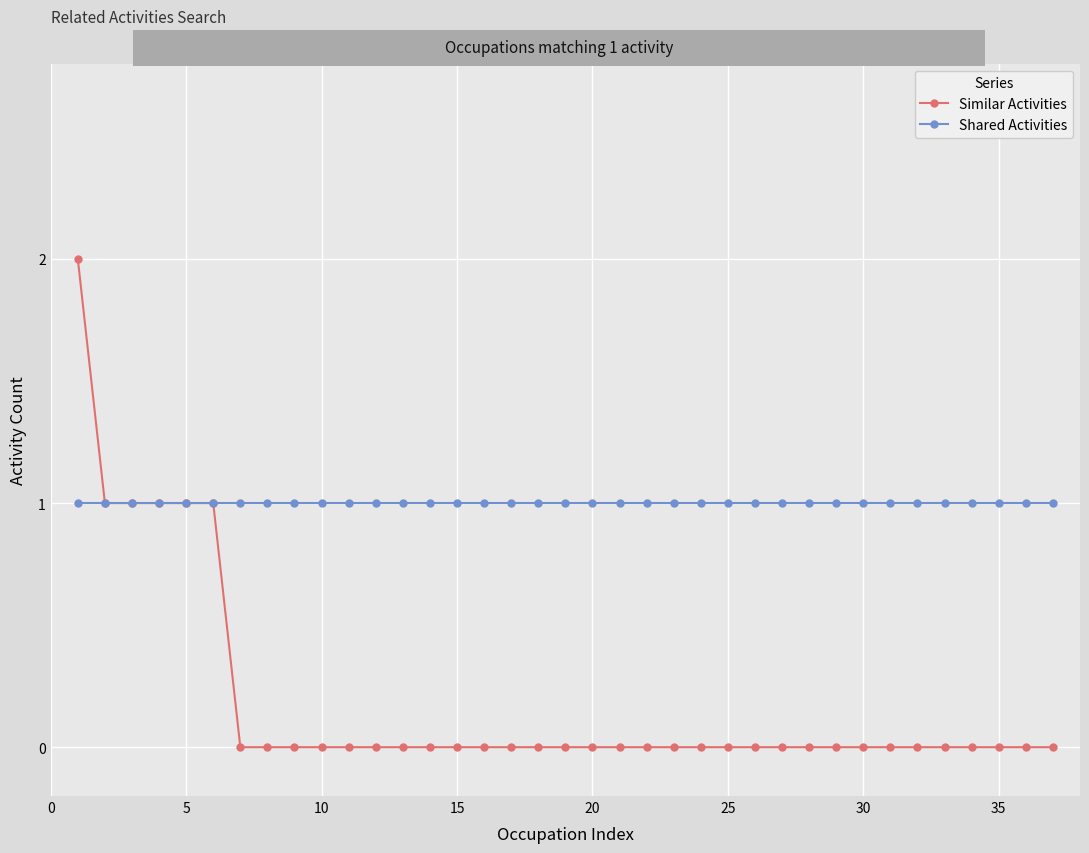

What is the sum of all Shared Activities values?

37